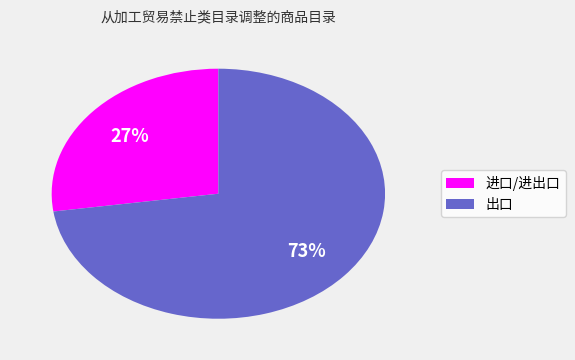

What is the majority slice?

出口